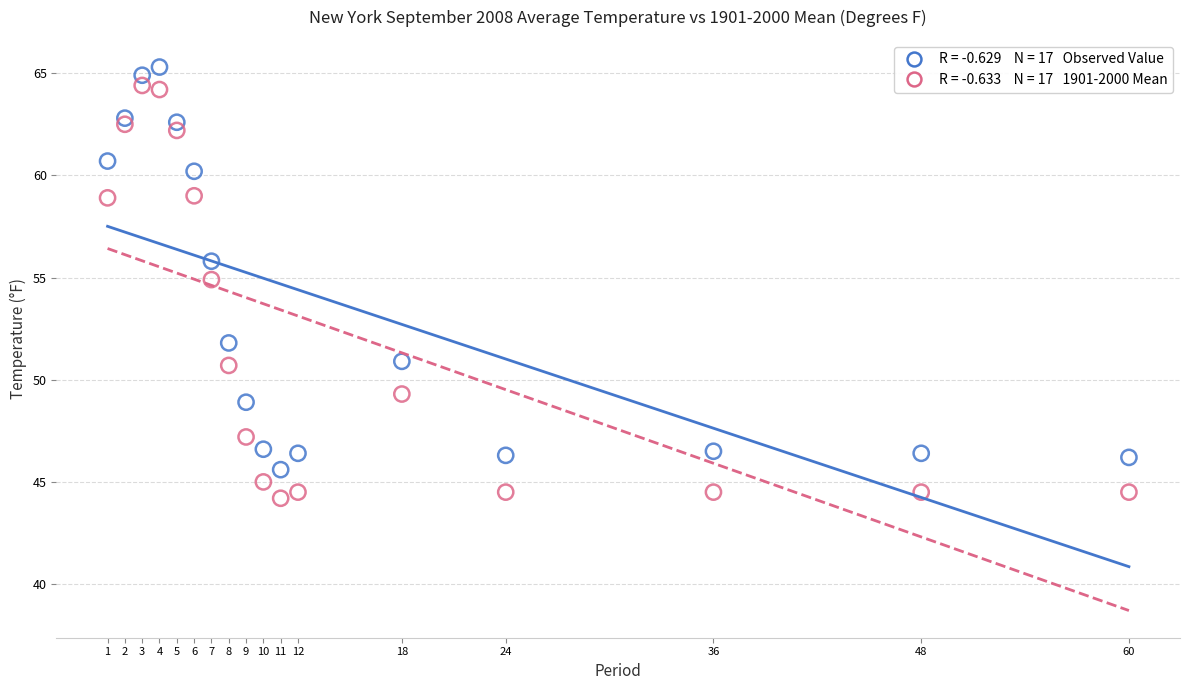

Across all series, what Y value is closest to 54?

54.9